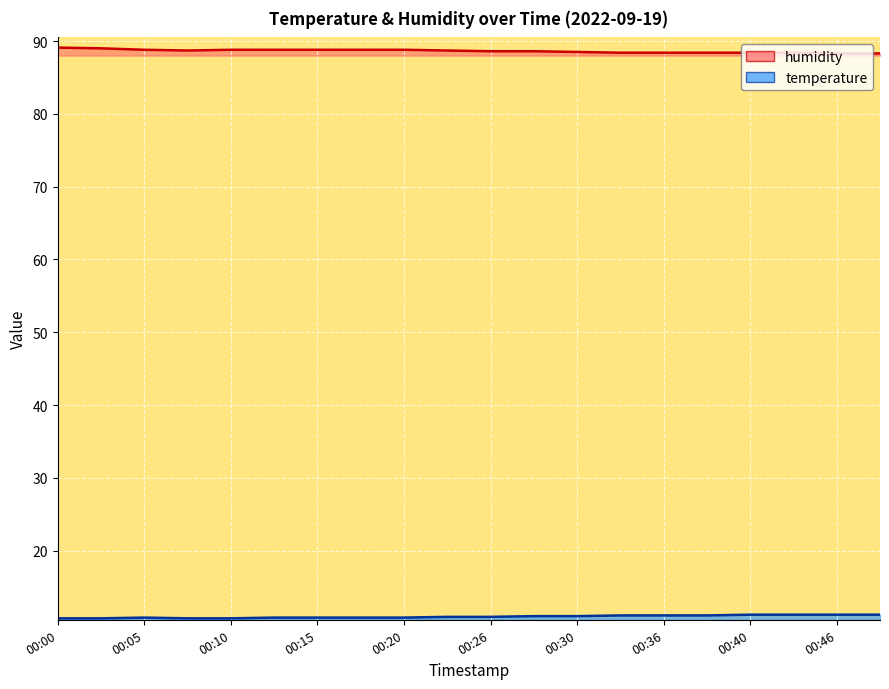

What is the greatest value displayed?

89.1